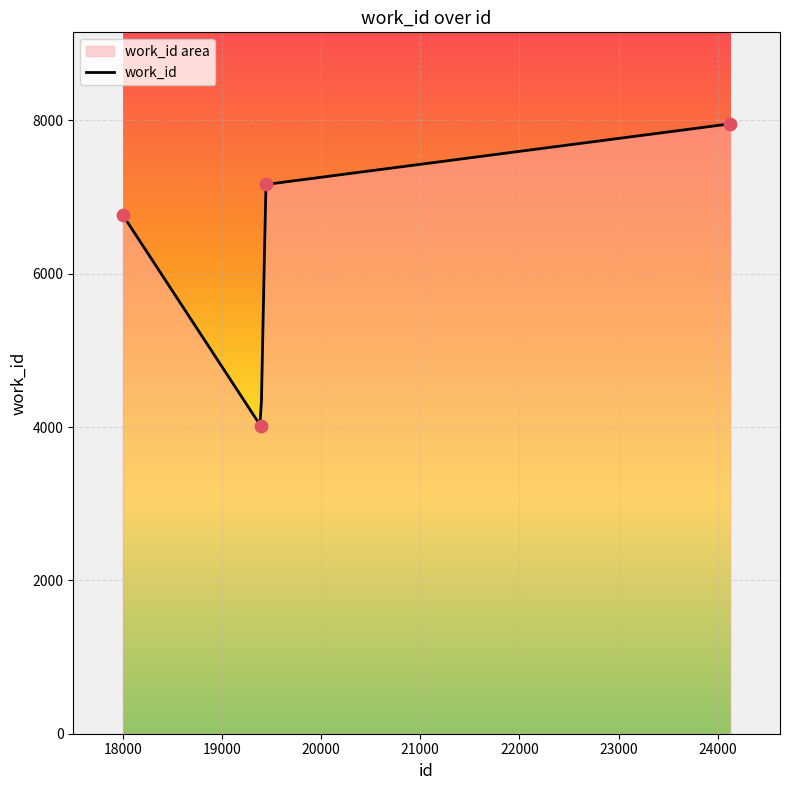

Between 19393 and 19443, which is larger?

19443